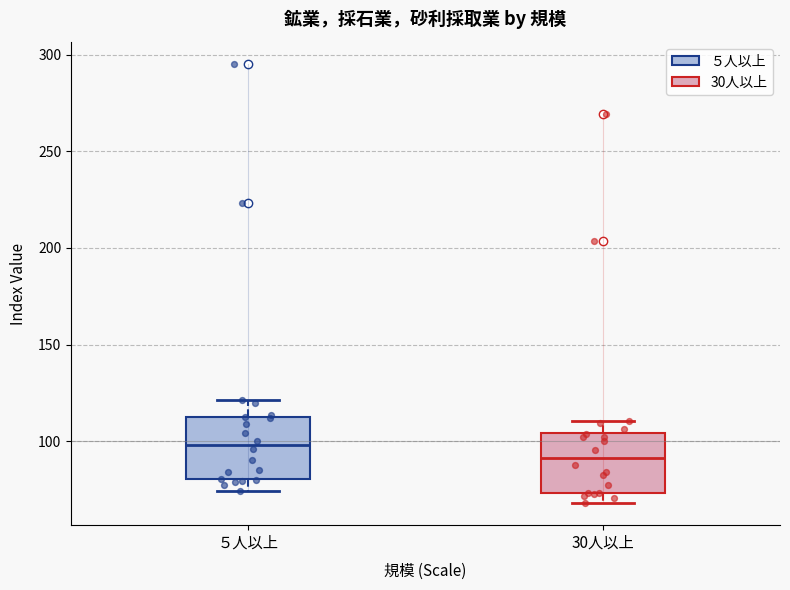

Reading left to right, transcribe this box plot: for each box, give where its median line is, the range the box spans, and where its two whiskers end, as read against the y-axis. The values are not printed on the chart, so give them approximately, as read against the axis.

５人以上: median 100, box 80 to 115, whiskers 75 to 120
30人以上: median 90, box 75 to 105, whiskers 70 to 110